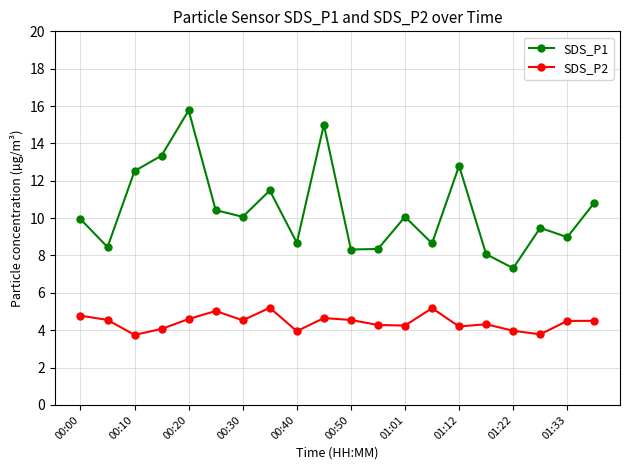

What is the difference between the maximum and second lowest values in the SDS_P2 series?

1.4